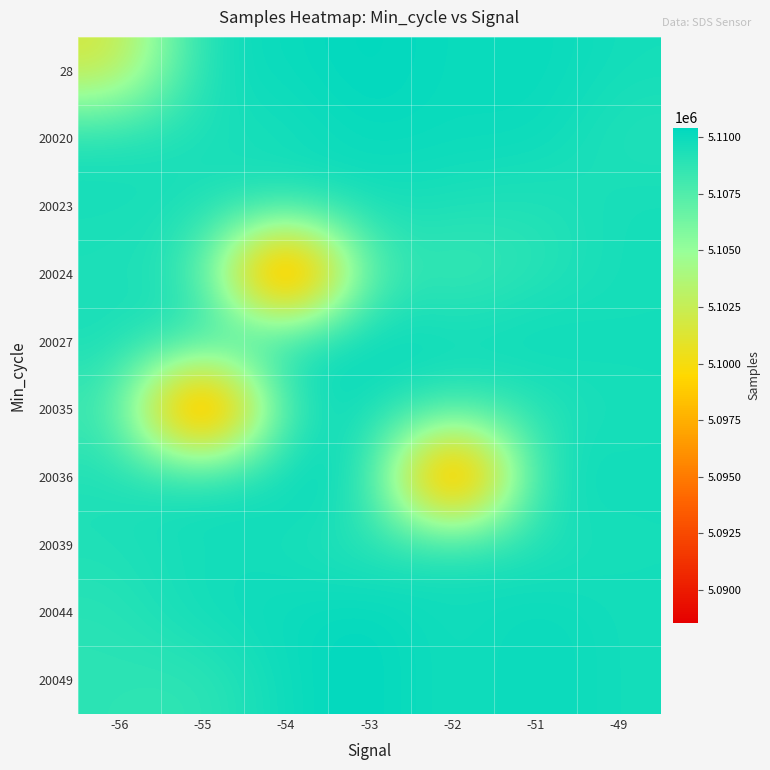

Reading right to left, list all the values displayed in this chart.

28: -49=5109669	-51=5110185	-52=5109977	-53=5110435	-54=5109993	-55=5109860	-56=5101457
20020: -49=5109157	-51=5110064	-52=5109977	-53=5110185	-54=5109581	-55=5109438	-56=5109572
20023: -49=5109669	-51=5109131	-52=5109445	-53=5109639	-54=5109581	-55=5109438	-56=5109572
20024: -49=5109669	-51=5108905	-52=5108013	-53=5108733	-54=5088511	-55=5108799	-56=5109329
20027: -49=5109669	-51=5110185	-52=5109993	-53=5110435	-54=5109993	-55=5109438	-56=5109572
20035: -49=5109669	-51=5108905	-52=5108516	-53=5109639	-54=5109581	-55=5088511	-56=5108516
20036: -49=5109669	-51=5110185	-52=5089087	-53=5110435	-54=5109993	-55=5109860	-56=5109329
20039: -49=5109669	-51=5109131	-52=5109629	-53=5108733	-54=5109581	-55=5109687	-56=5109329
20044: -49=5109669	-51=5110185	-52=5109629	-53=5110435	-54=5109993	-55=5109860	-56=5108925
20049: -49=5109669	-51=5110185	-52=5109629	-53=5110435	-54=5109993	-55=5108598	-56=5108823